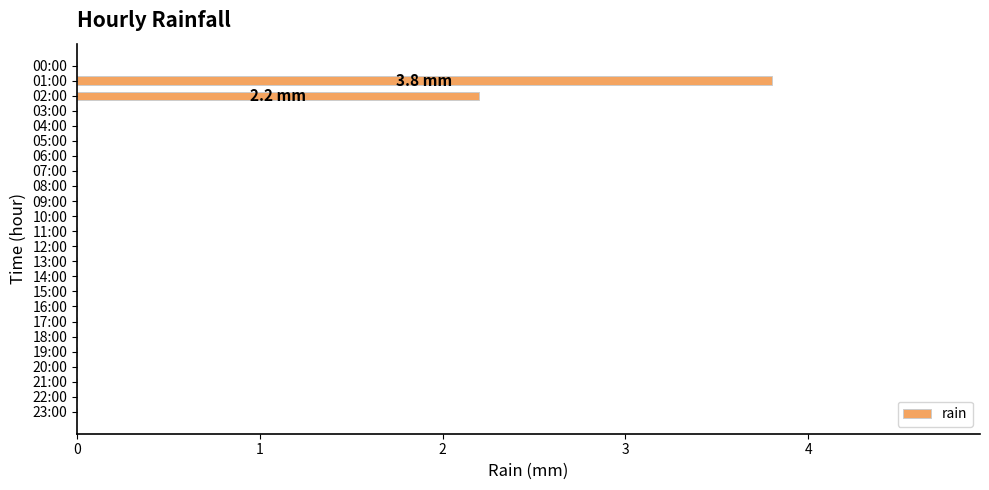

How many categories are shown in the chart?

24